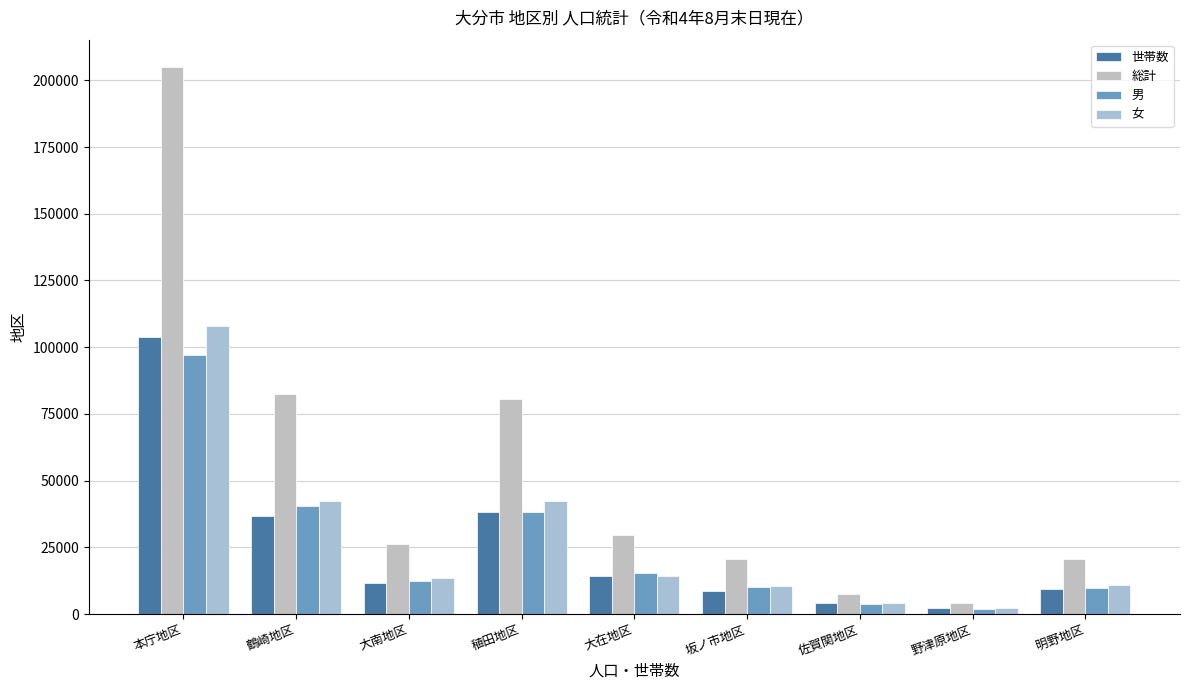

How many groups of bars are there?

9